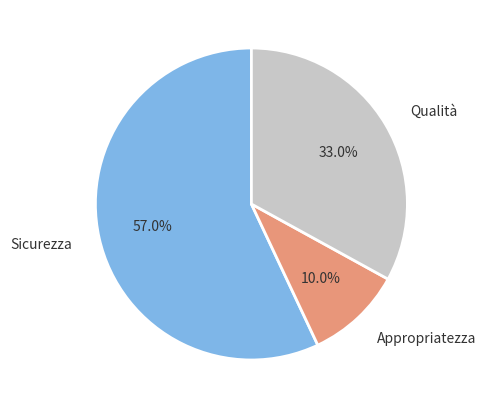

Approximately how many times larger is the value at Sicurezza compared to Qualità?

1.7